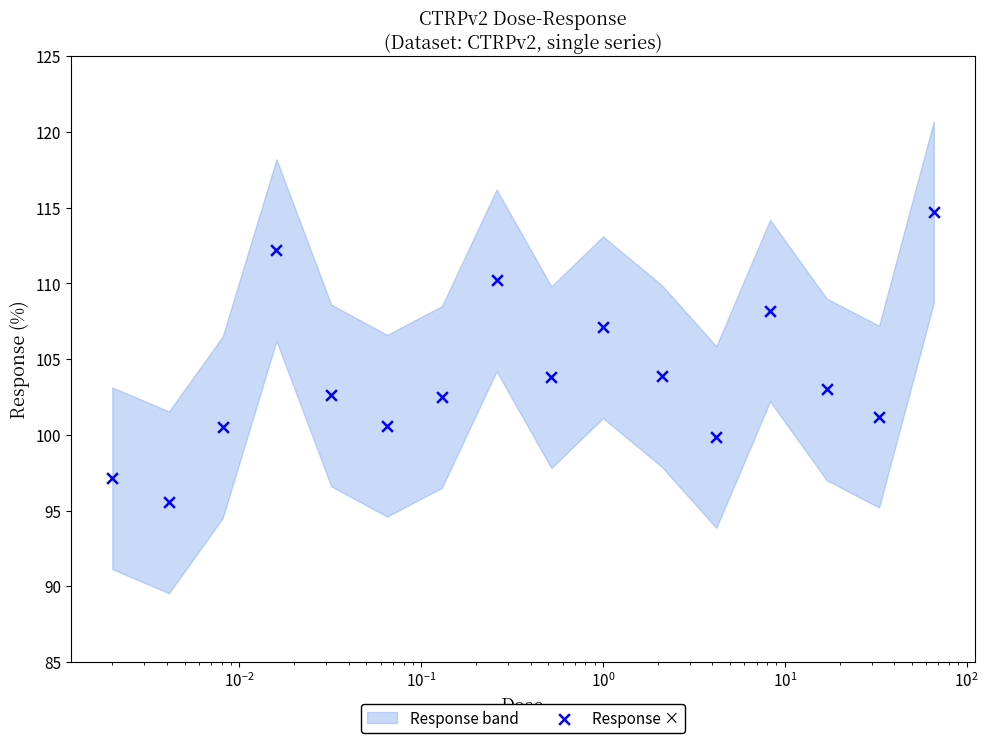

Between 9 and $\mathdefault{10^{-3}}$, which is larger?

9